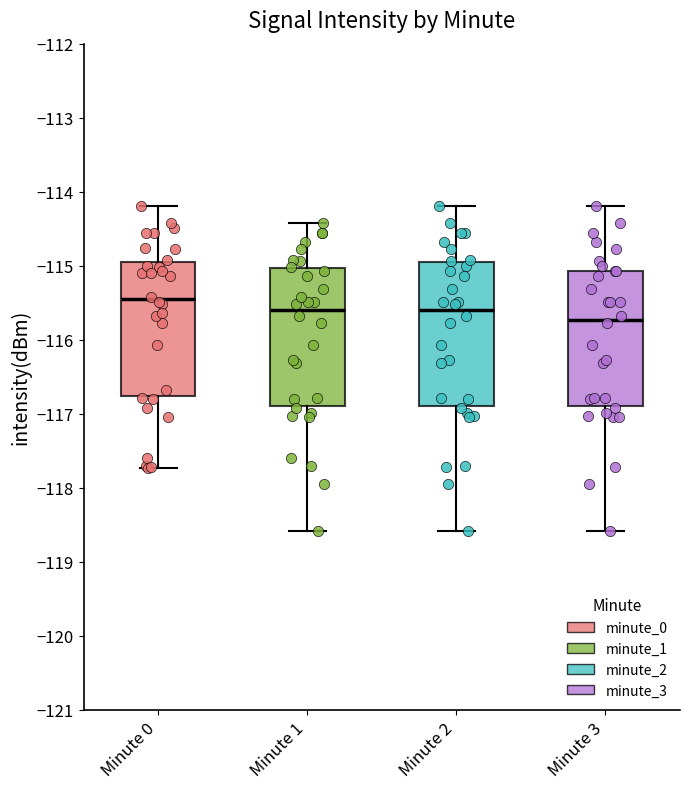

Which box has the lowest median line?

Minute 3